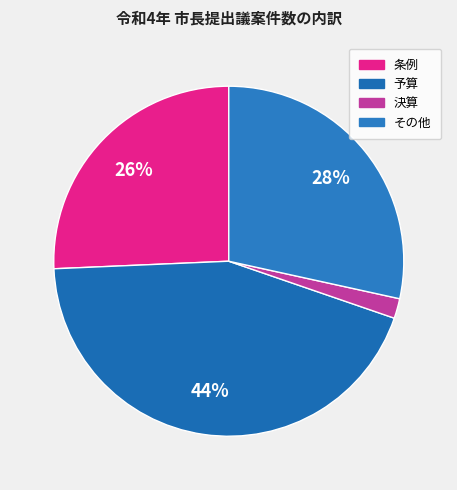

Which has a higher value, 条例 or 決算?

条例